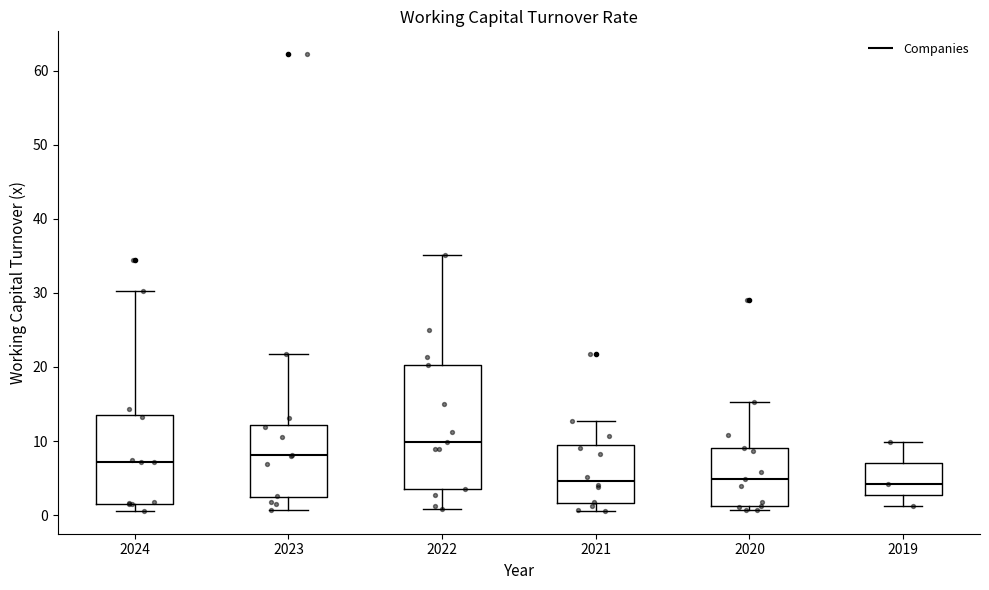

Where is the upper edge of the box at x = 2024 on the y-axis? The values are not printed on the chart, so give them approximately, as read against the axis.

14